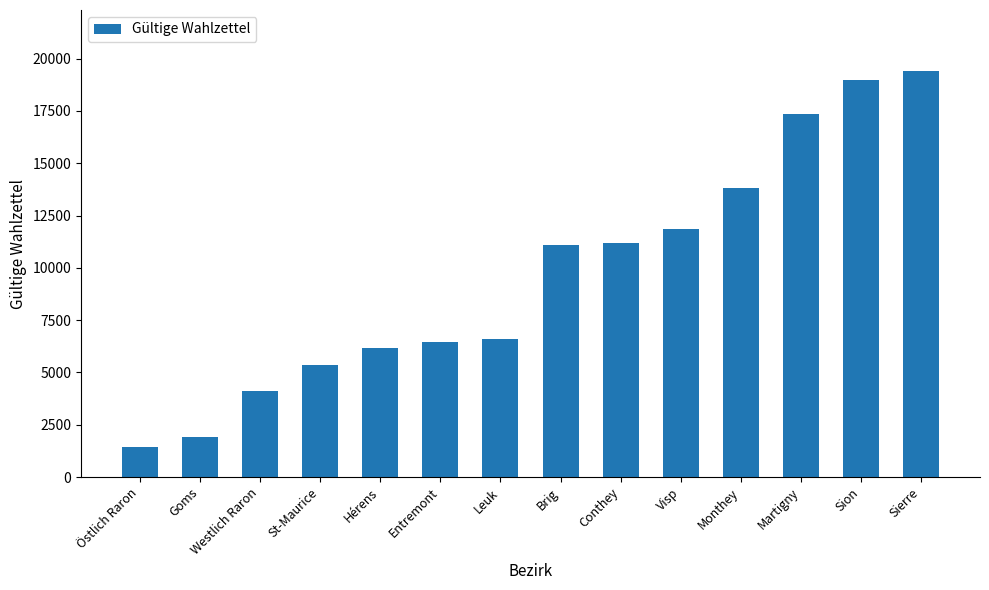

What is the approximate value at Entremont?

6439